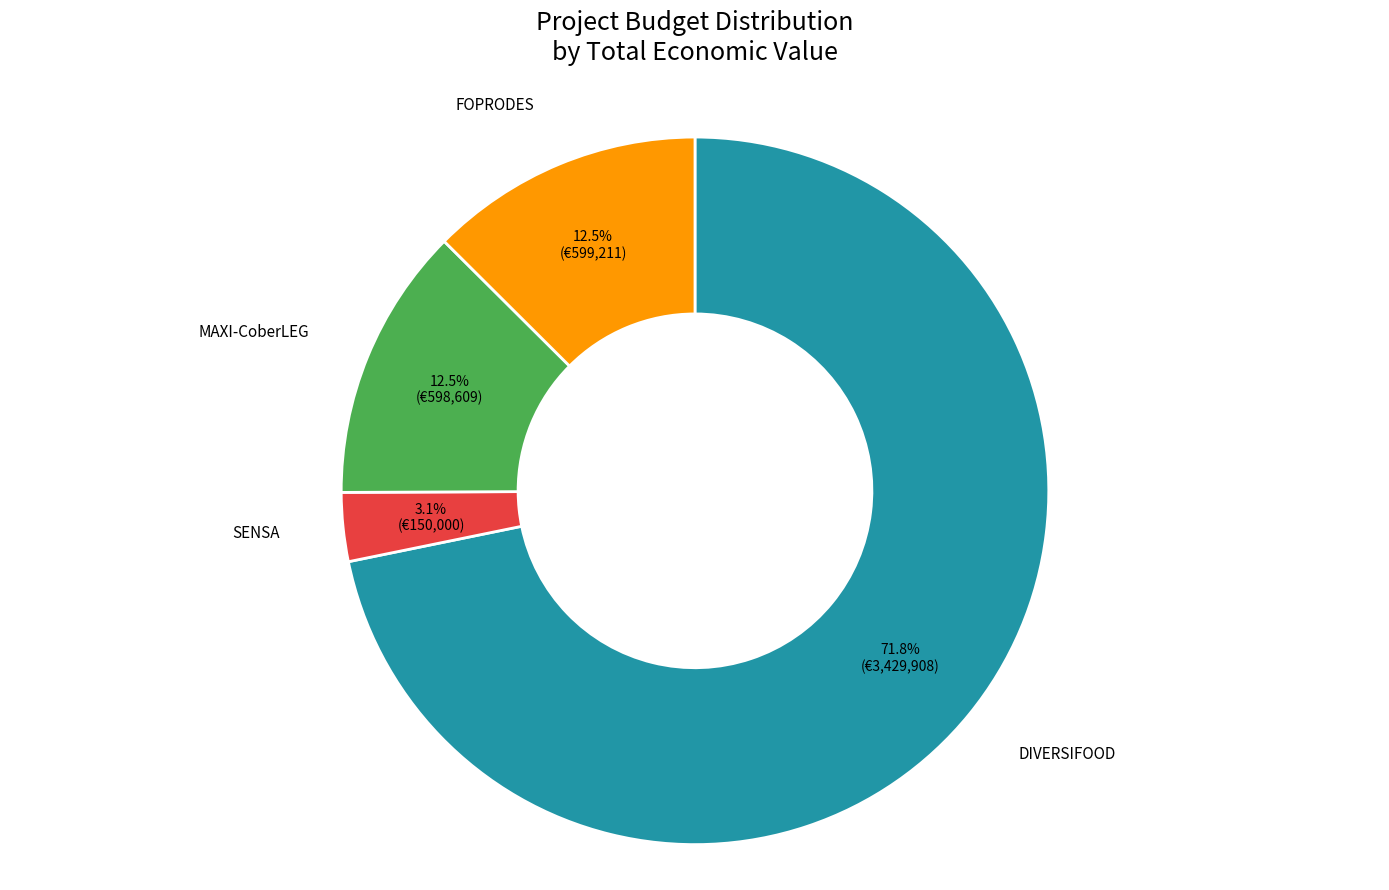

Is there any slice that represents more than half of the pie?

Yes